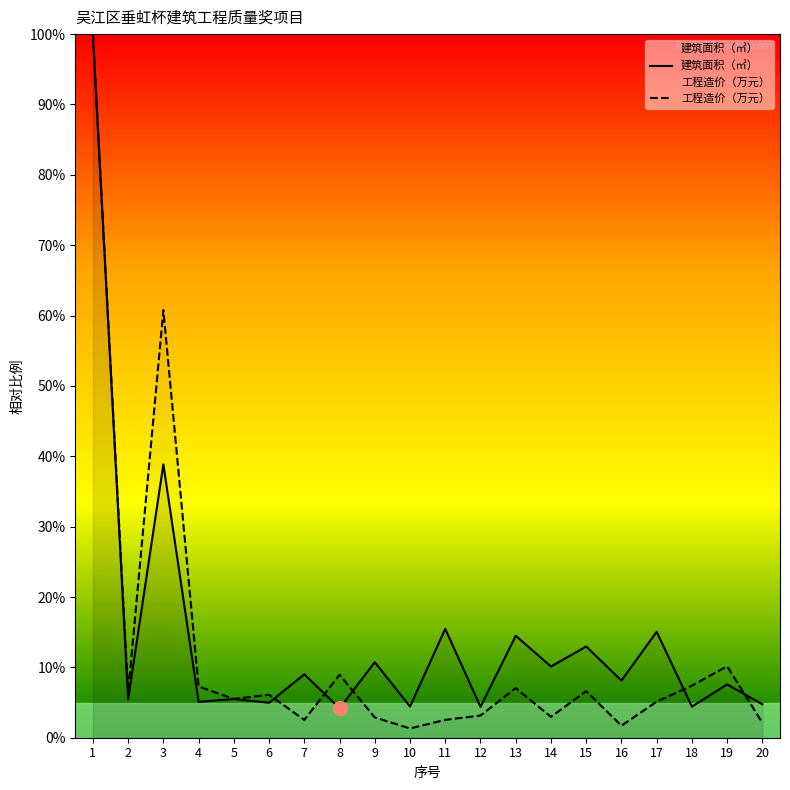

What is the difference between the maximum and minimum values in the 建筑面积（㎡） series?

95.8